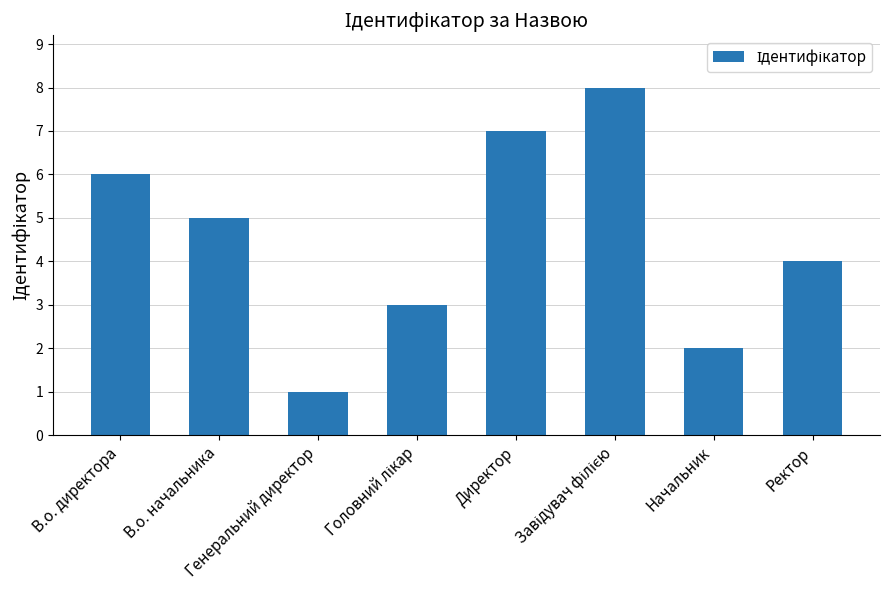

How many distinct data groups are displayed?

1